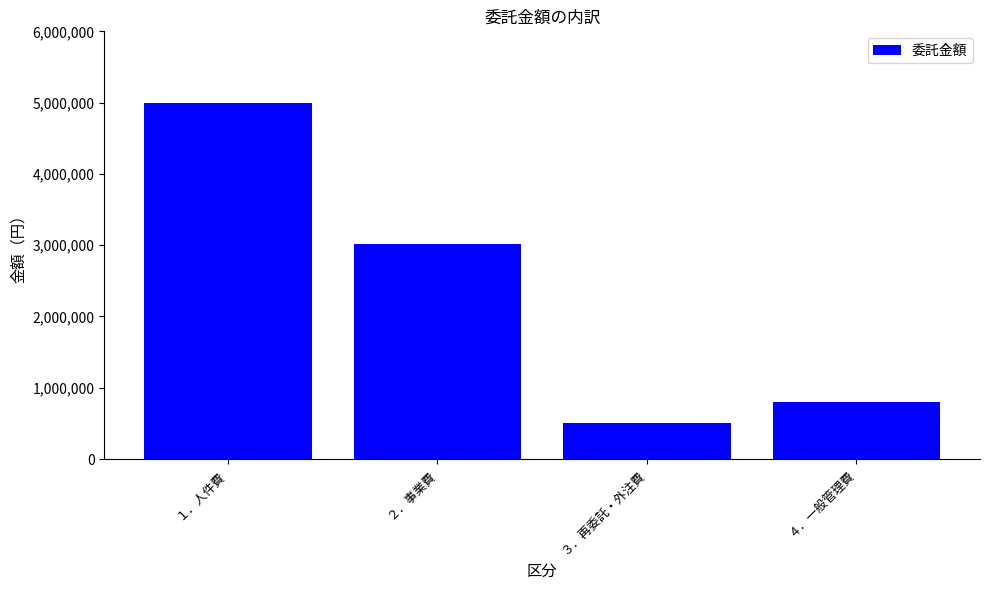

Reading left to right, extract all data points from this chart.

１．人件費=5000000	２．事業費=3010000	３．再委託・外注費=500000	４．一般管理費=801000